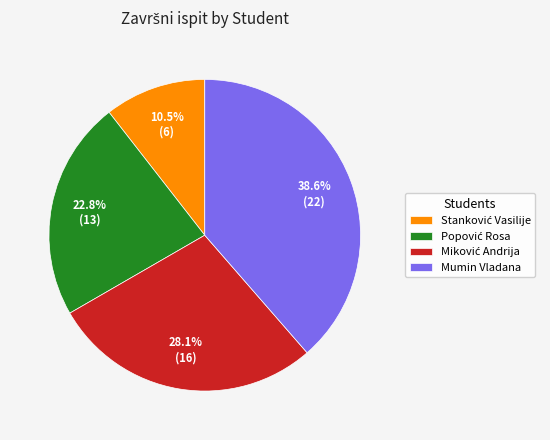

Which slice is the largest?

Mumin Vladana